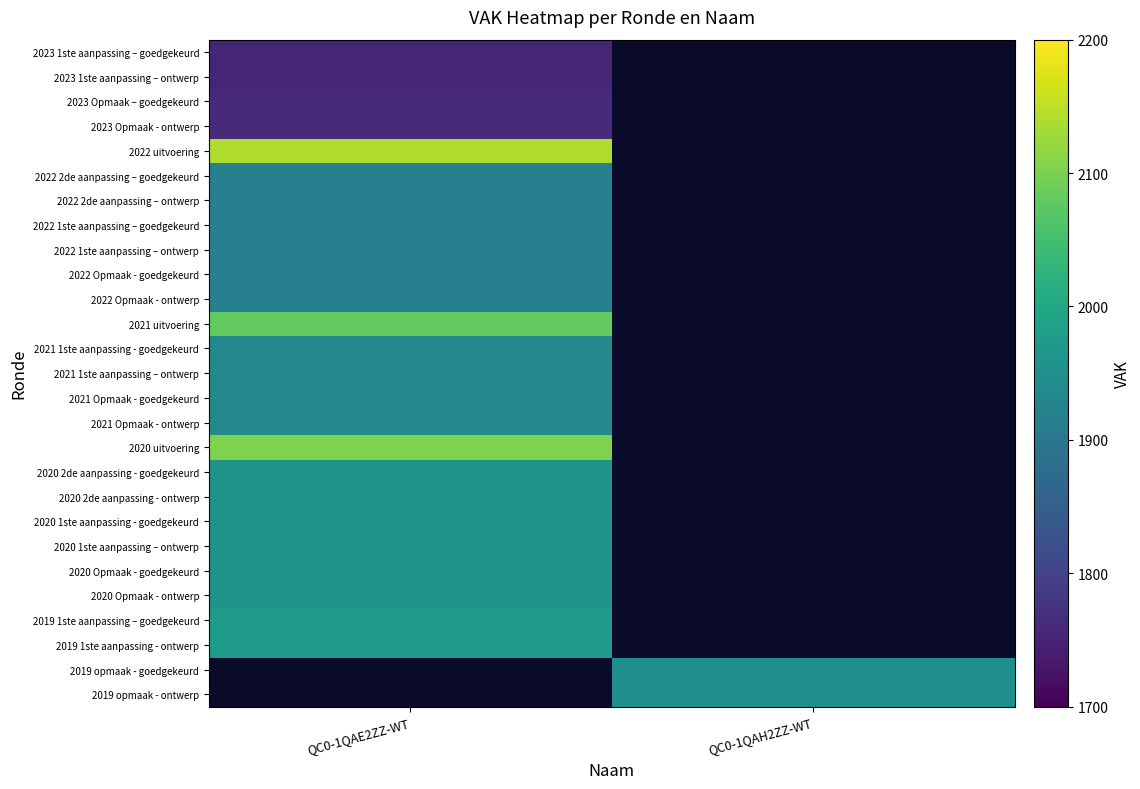

At which category does the chart reach its minimum across all series?

QC0-1QAE2ZZ-WT